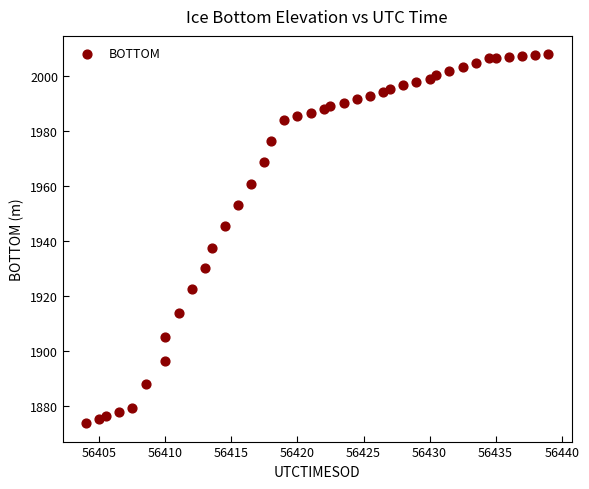

What is the range of X values (max minus min)?

35.0